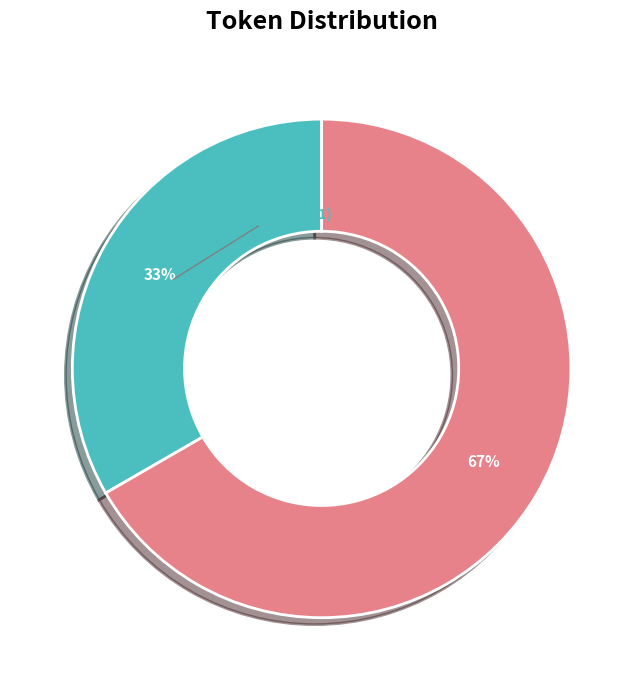

How many segments does this pie chart have?

2